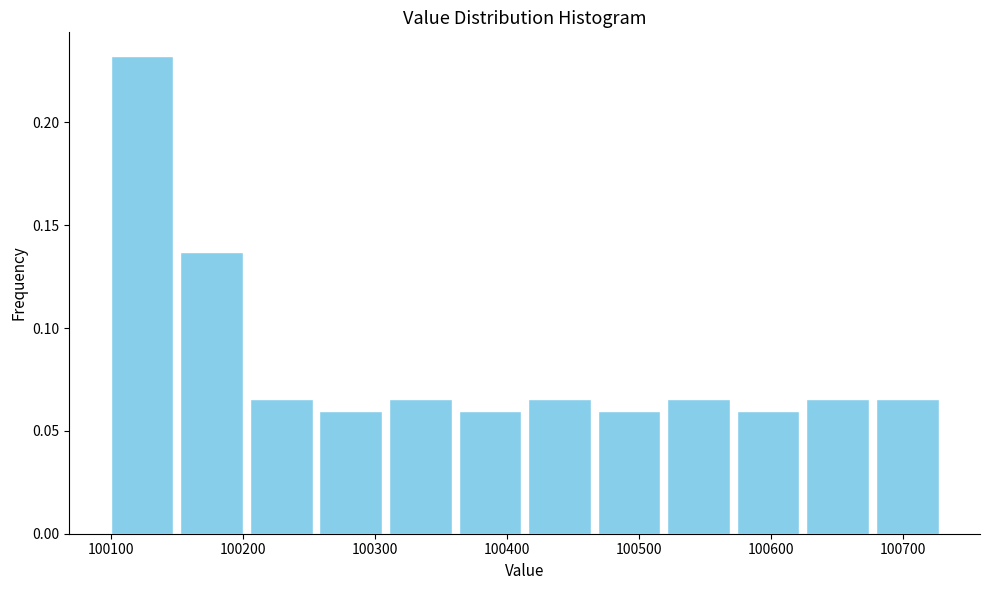

Reading left to right, transcribe this chart: for each bar, give the range it covers on the x-axis and its height. Neither the bar edges nor the heights are printed on the chart, so give them approximately, as read against the axes.

100100 to 100150: 0.230
100150 to 100200: 0.135
100200 to 100260: 0.065
100260 to 100310: 0.060
100310 to 100360: 0.065
100360 to 100410: 0.060
100410 to 100470: 0.065
100470 to 100520: 0.060
100520 to 100570: 0.065
100570 to 100620: 0.060
100620 to 100680: 0.065
100680 to 100730: 0.065